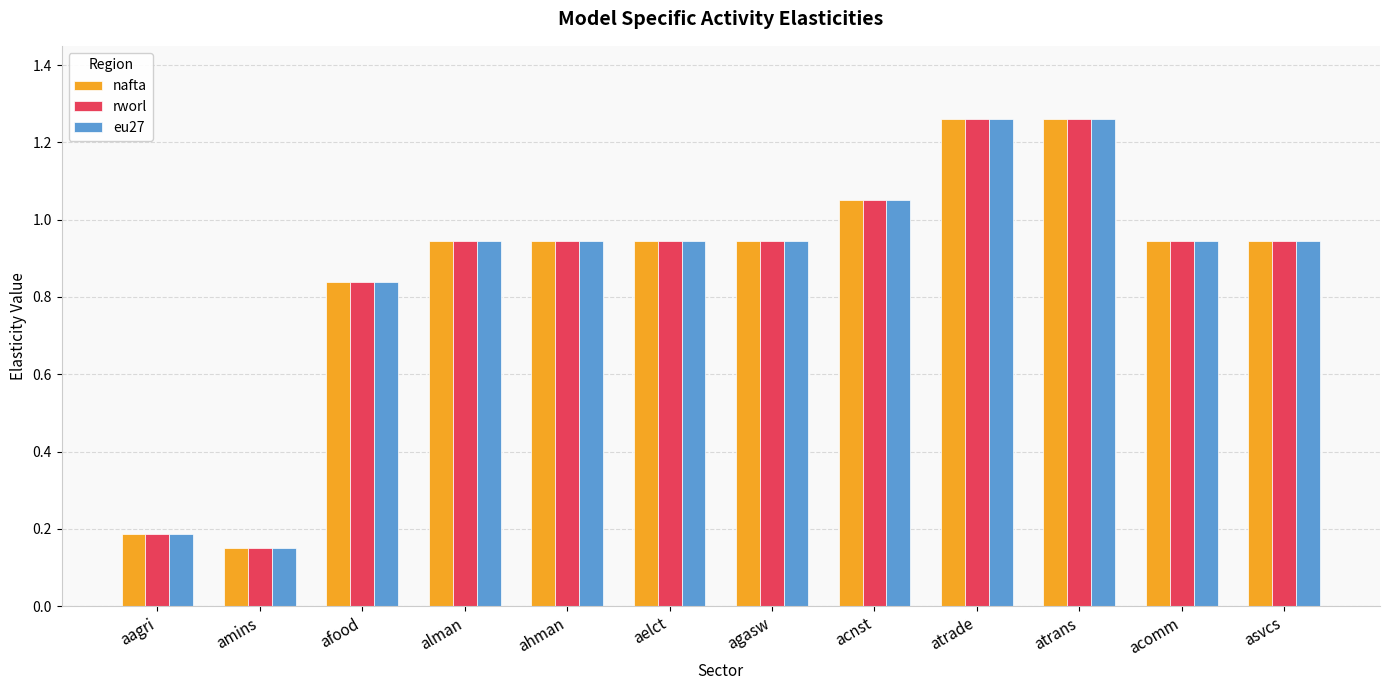

At how many categories does at least one series exceed 0?

12